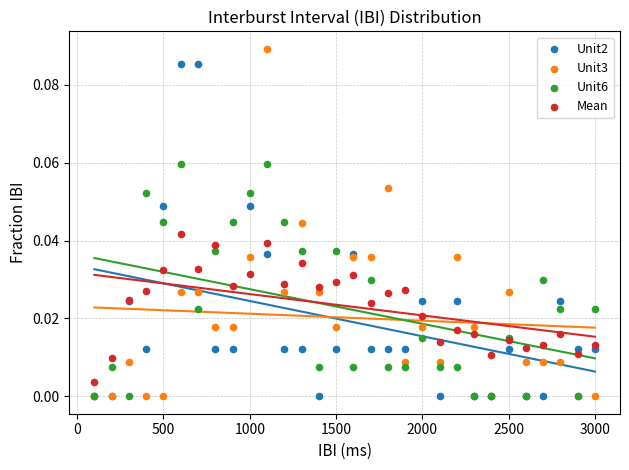

What are all the series names shown in the legend?

Unit2, Unit3, Unit6, Mean